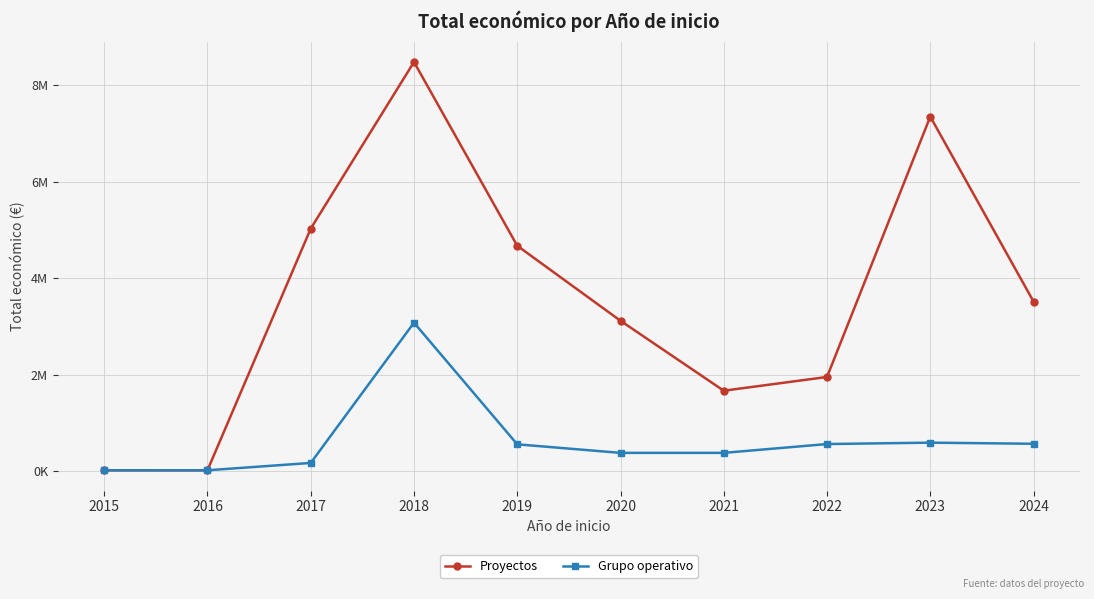

True or false: Grupo operativo and Proyectos intersect in this chart.

False